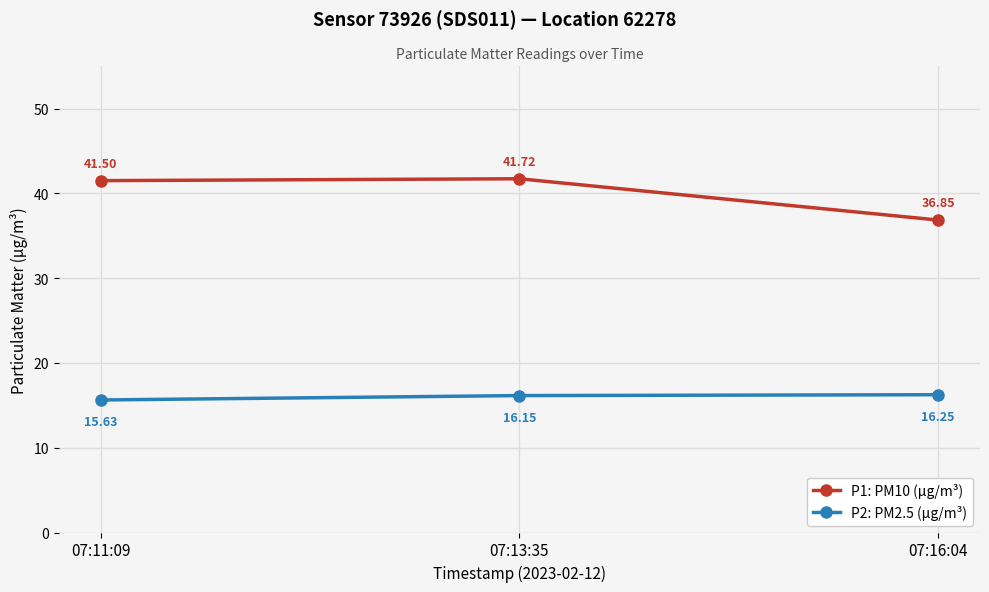

What is the difference between the maximum and minimum values in the P2: PM2.5 (µg/m³) series?

0.6